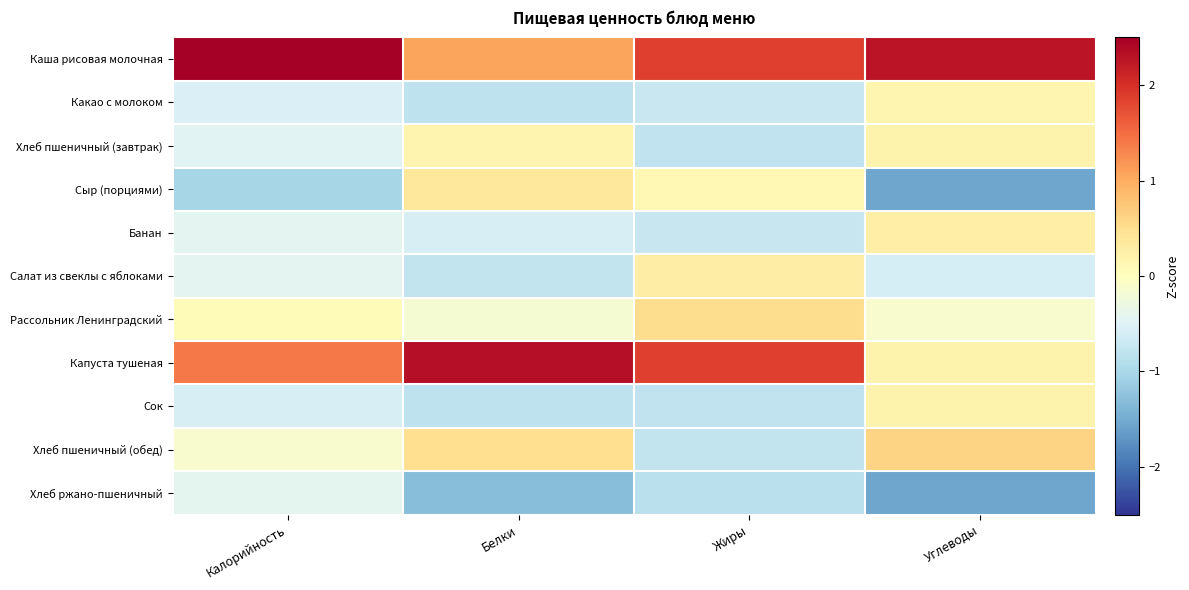

At how many categories does at least one series exceed -1?

4